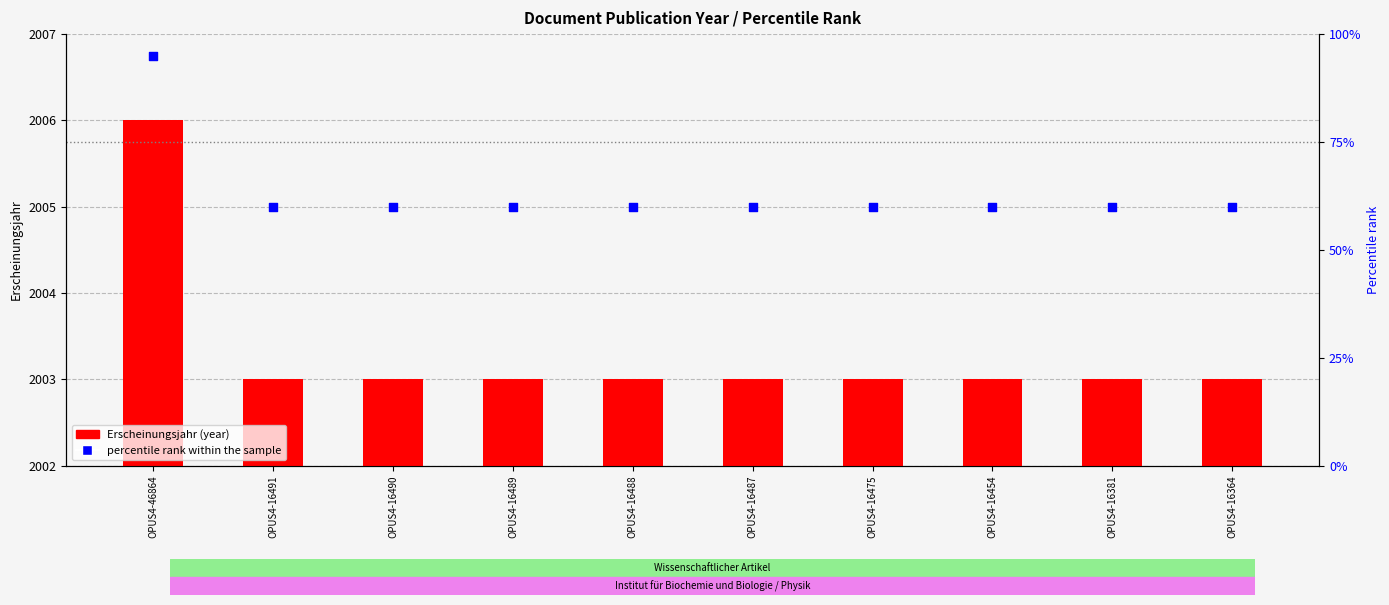

What is the total value across all series at OPUS4-16364?

2063